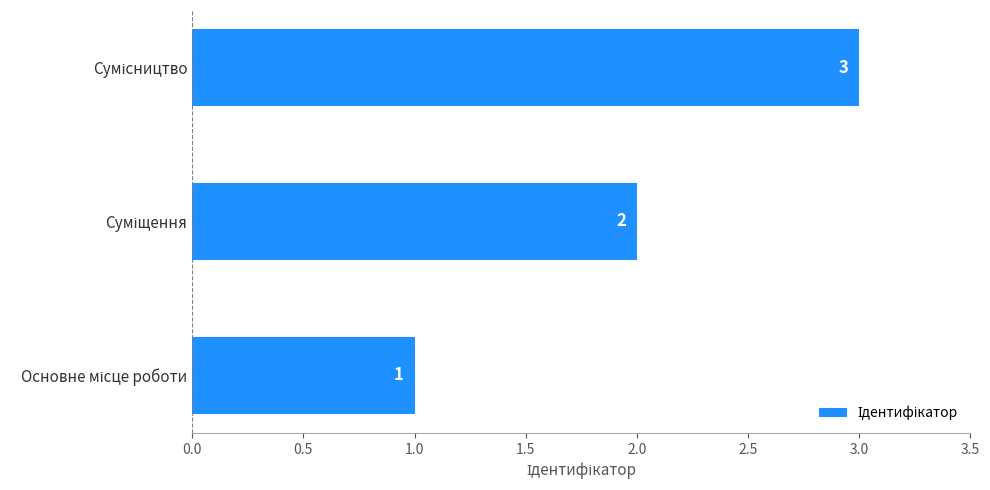

What is the difference between the second highest and minimum values?

1